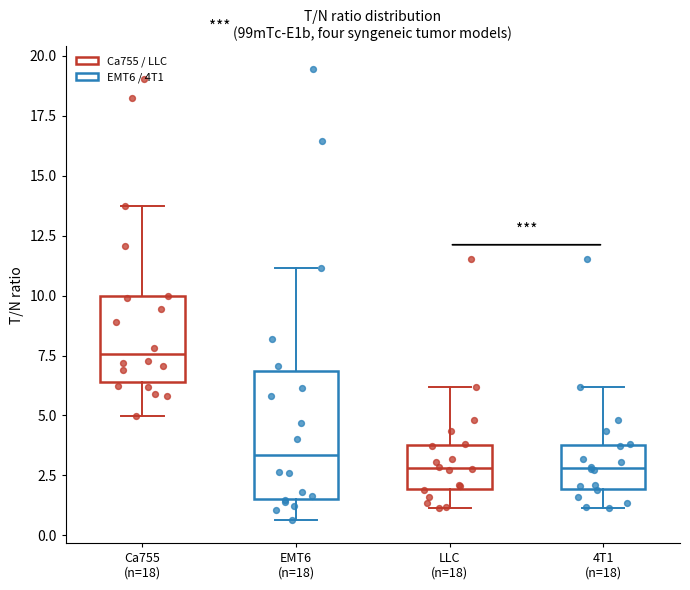

Reading left to right, transcribe this box plot: for each box, give where its median line is, the range the box spans, and where its two whiskers end, as read against the y-axis. The values are not printed on the chart, so give them approximately, as read against the axis.

Ca755 (n=18): median 7.5, box 6.5 to 10.0, whiskers 5.0 to 14.0
EMT6 (n=18): median 3.5, box 1.5 to 7.0, whiskers 0.5 to 11.0
LLC (n=18): median 3.0, box 2.0 to 4.0, whiskers 1.0 to 6.0
4T1 (n=18): median 3.0, box 2.0 to 4.0, whiskers 1.0 to 6.0